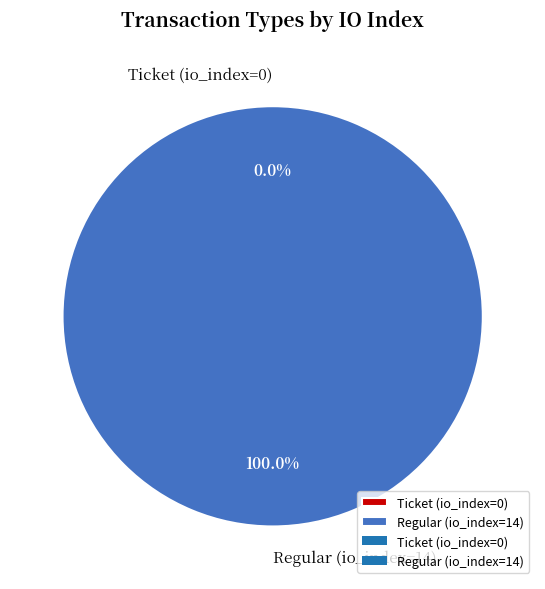

Which has a higher value, Ticket (io_index=0) or Regular (io_index=14)?

Regular (io_index=14)